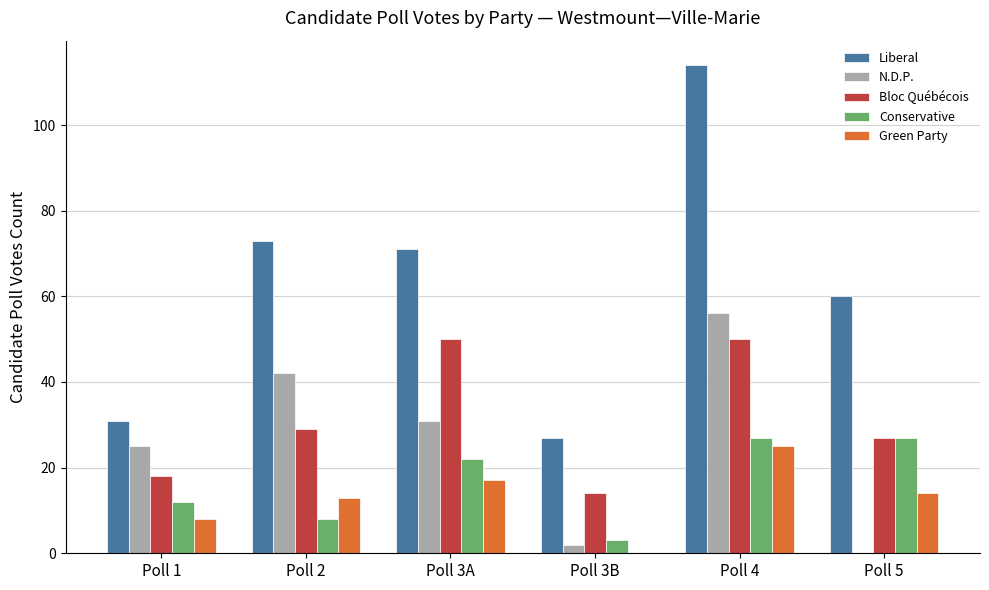

Which series changed the most between Poll 2 and Poll 5?

N.D.P.